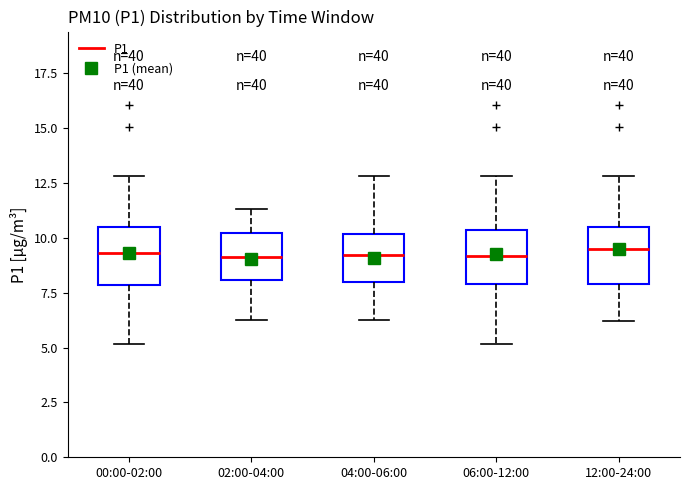

Reading left to right, read every box against the y-axis: the position of its median line, the range the box covers, and the ends of its whiskers. The values are not printed on the chart, so give them approximately, as read against the axis.

00:00-02:00: median 9.5, box 8.0 to 10.5, whiskers 5.0 to 13.0
02:00-04:00: median 9.0, box 8.0 to 10.0, whiskers 6.5 to 11.5
04:00-06:00: median 9.0, box 8.0 to 10.0, whiskers 6.5 to 13.0
06:00-12:00: median 9.0, box 8.0 to 10.5, whiskers 5.0 to 13.0
12:00-24:00: median 9.5, box 8.0 to 10.5, whiskers 6.0 to 13.0